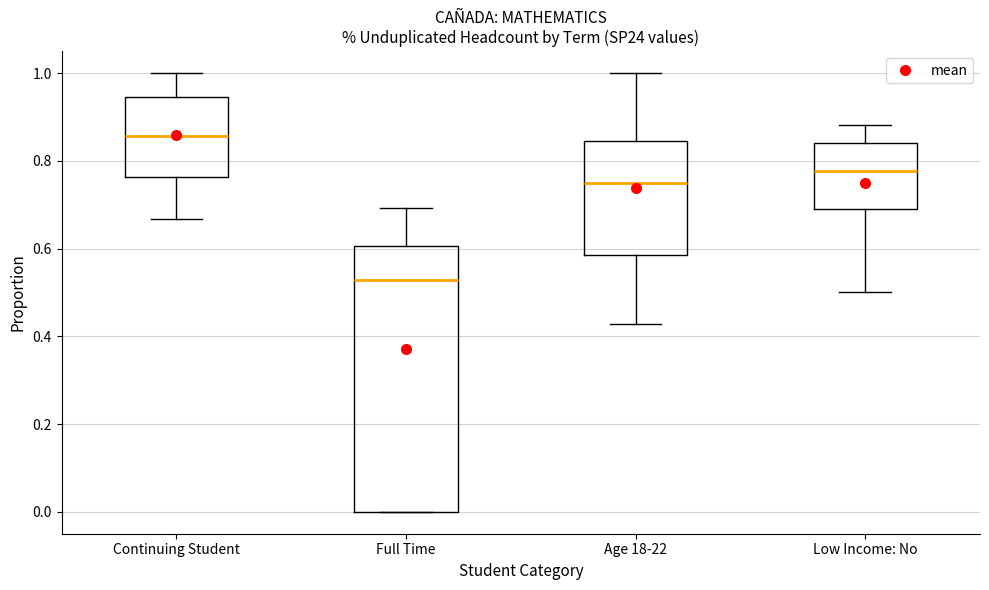

Reading left to right, transcribe this box plot: for each box, give where its median line is, the range the box spans, and where its two whiskers end, as read against the y-axis. The values are not printed on the chart, so give them approximately, as read against the axis.

Continuing Student: median 0.86, box 0.76 to 0.94, whiskers 0.66 to 1.00
Full Time: median 0.52, box 0.00 to 0.60, whiskers 0.00 to 0.70
Age 18-22: median 0.76, box 0.58 to 0.84, whiskers 0.42 to 1.00
Low Income: No: median 0.78, box 0.70 to 0.84, whiskers 0.50 to 0.88